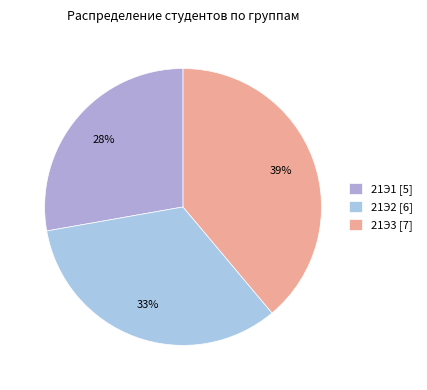

What percentage is the 21Э2 slice, to the nearest percent?

33%